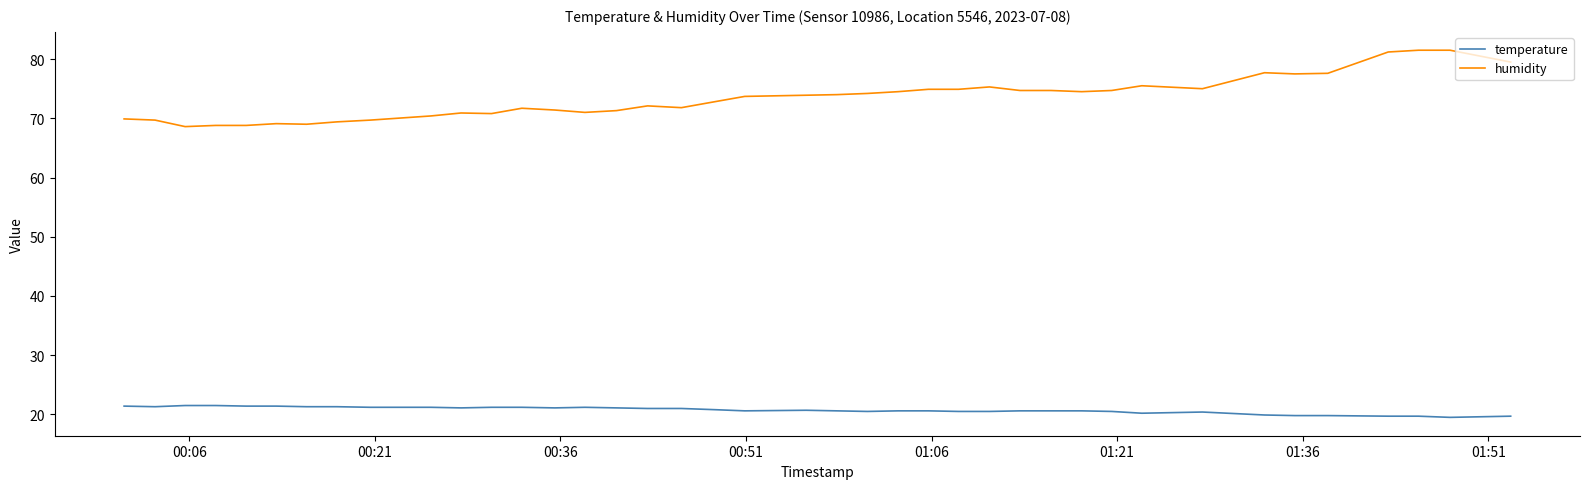

What is the difference between the maximum and minimum values in the humidity series?

12.9